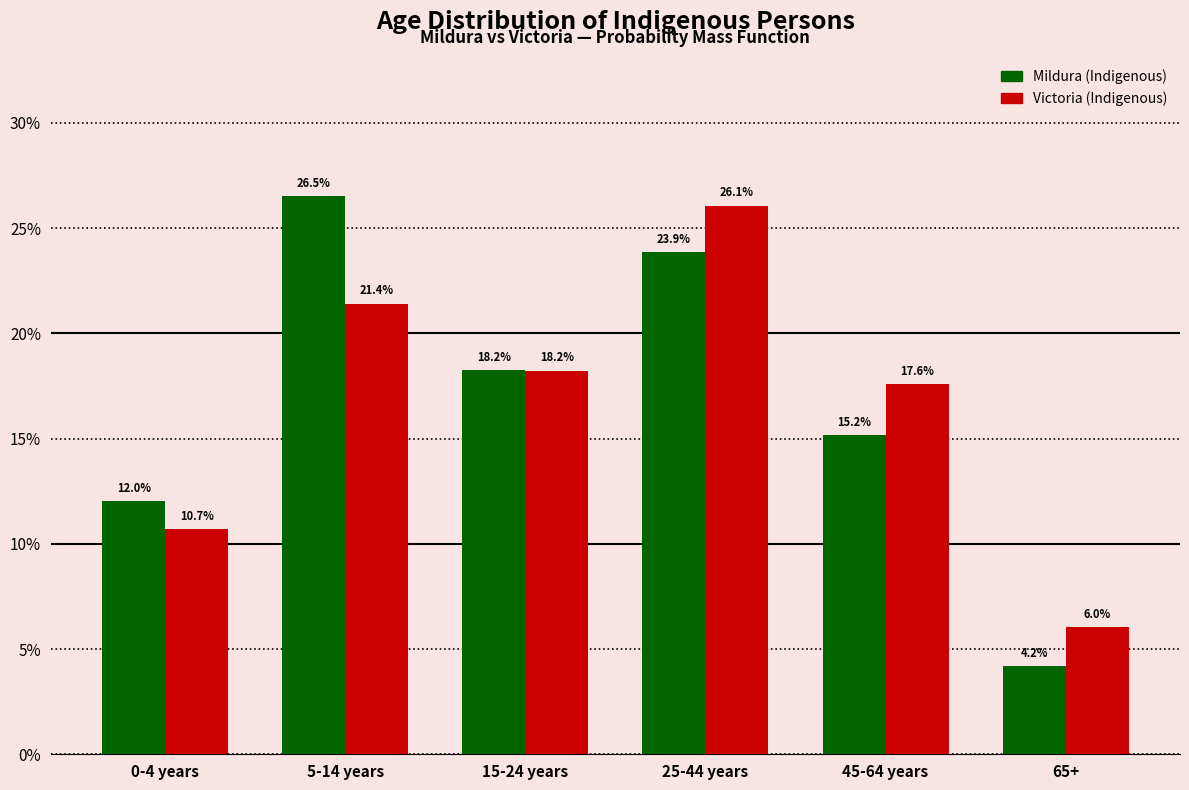

Reading left to right, extract all data points from this chart.

Mildura (Indigenous): 12.0	26.5	18.2	23.9	15.2	4.2
Victoria (Indigenous): 10.7	21.4	18.2	26.1	17.6	6.0